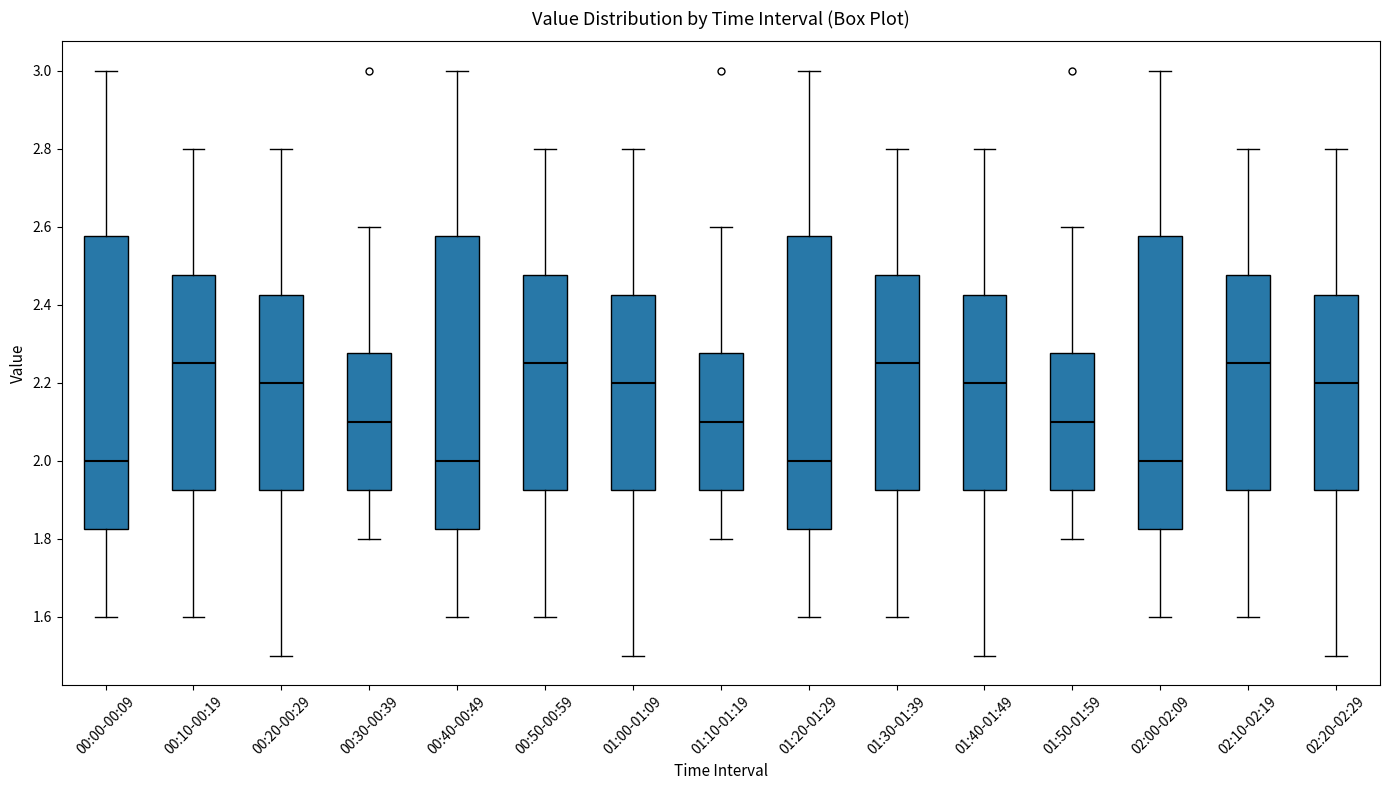

Reading left to right, transcribe this box plot: for each box, give where its median line is, the range the box spans, and where its two whiskers end, as read against the y-axis. The values are not printed on the chart, so give them approximately, as read against the axis.

00:00-00:09: median 2.00, box 1.82 to 2.58, whiskers 1.60 to 3.00
00:10-00:19: median 2.26, box 1.92 to 2.48, whiskers 1.60 to 2.80
00:20-00:29: median 2.20, box 1.92 to 2.42, whiskers 1.50 to 2.80
00:30-00:39: median 2.10, box 1.92 to 2.28, whiskers 1.80 to 2.60
00:40-00:49: median 2.00, box 1.82 to 2.58, whiskers 1.60 to 3.00
00:50-00:59: median 2.26, box 1.92 to 2.48, whiskers 1.60 to 2.80
01:00-01:09: median 2.20, box 1.92 to 2.42, whiskers 1.50 to 2.80
01:10-01:19: median 2.10, box 1.92 to 2.28, whiskers 1.80 to 2.60
01:20-01:29: median 2.00, box 1.82 to 2.58, whiskers 1.60 to 3.00
01:30-01:39: median 2.26, box 1.92 to 2.48, whiskers 1.60 to 2.80
01:40-01:49: median 2.20, box 1.92 to 2.42, whiskers 1.50 to 2.80
01:50-01:59: median 2.10, box 1.92 to 2.28, whiskers 1.80 to 2.60
02:00-02:09: median 2.00, box 1.82 to 2.58, whiskers 1.60 to 3.00
02:10-02:19: median 2.26, box 1.92 to 2.48, whiskers 1.60 to 2.80
02:20-02:29: median 2.20, box 1.92 to 2.42, whiskers 1.50 to 2.80